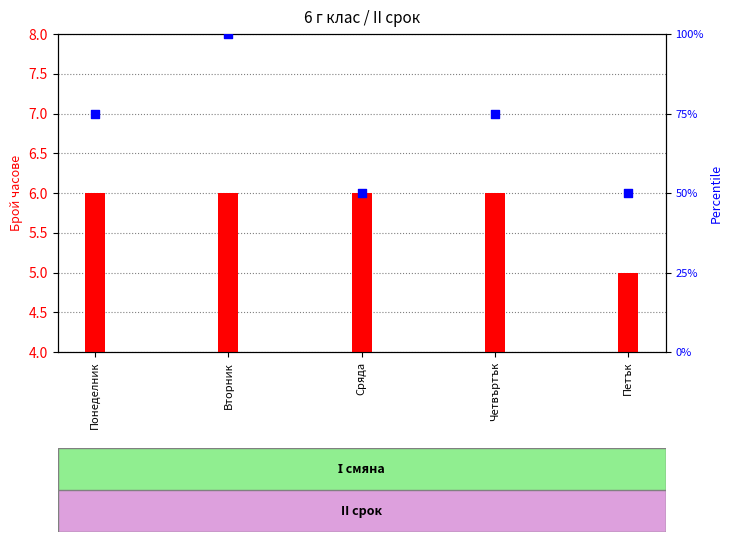

Which series has the largest total across all categories?

percentile rank within the sample